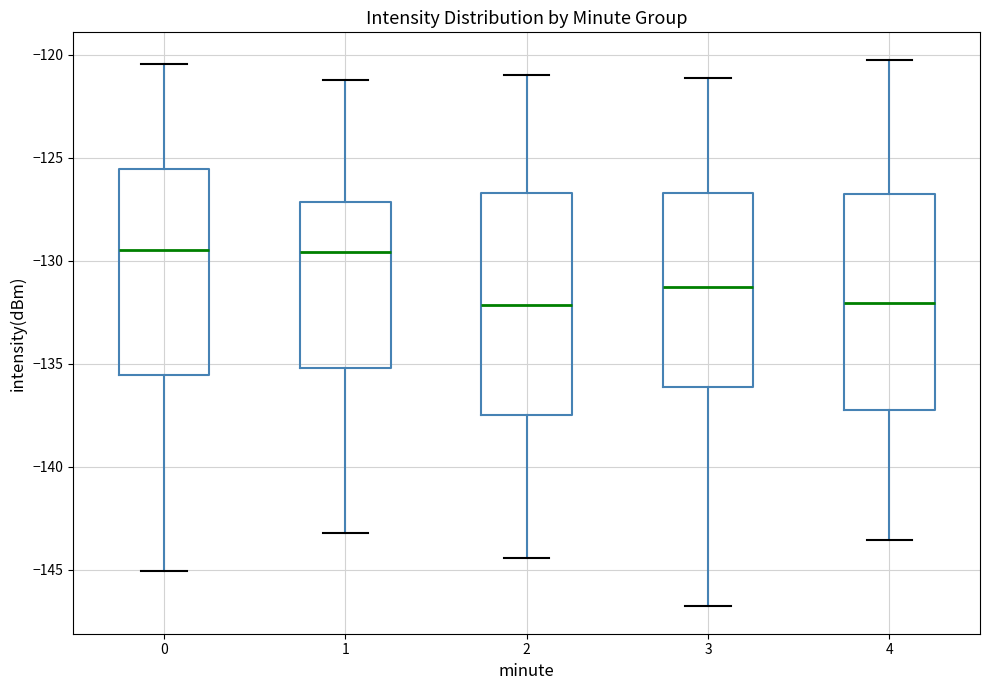

Reading left to right, transcribe this box plot: for each box, give where its median line is, the range the box spans, and where its two whiskers end, as read against the y-axis. The values are not printed on the chart, so give them approximately, as read against the axis.

0: median -129.5, box -135.5 to -125.5, whiskers -145.0 to -120.5
1: median -129.5, box -135.0 to -127.0, whiskers -143.0 to -121.0
2: median -132.0, box -137.5 to -126.5, whiskers -144.5 to -121.0
3: median -131.5, box -136.0 to -126.5, whiskers -147.0 to -121.0
4: median -132.0, box -137.0 to -126.5, whiskers -143.5 to -120.0